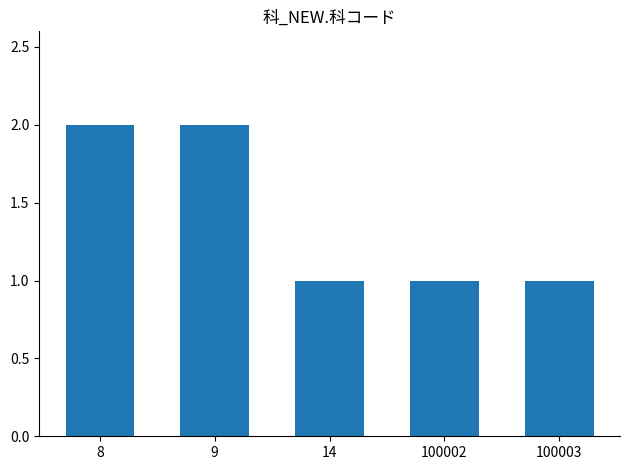

Approximately how many times larger is the value at 100002 compared to 9?

0.5